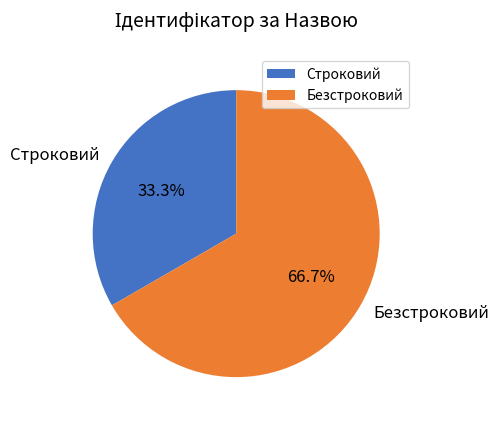

How many slices are in this pie chart?

2